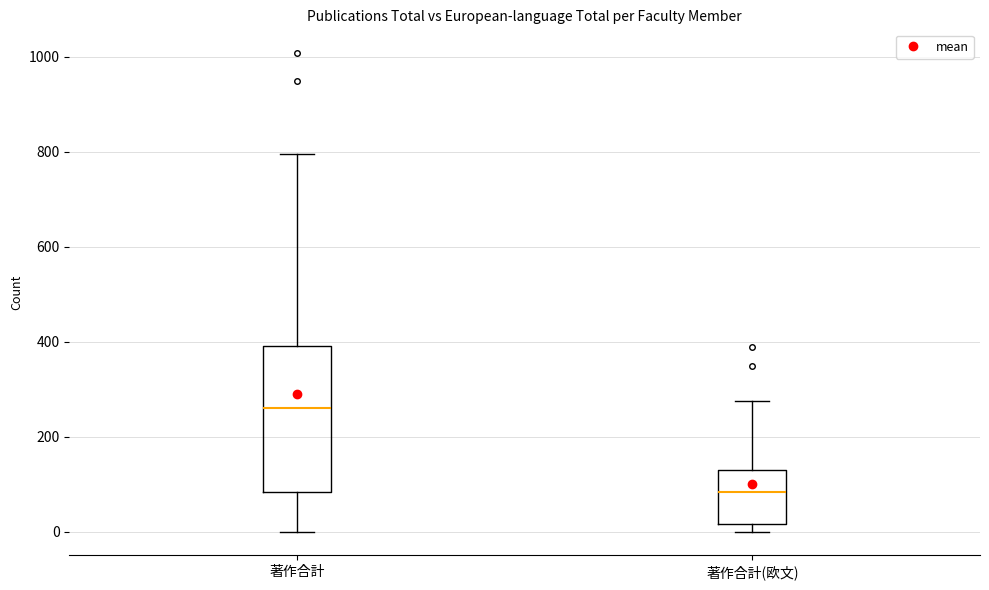

Which box is the tallest, from its lower edge to its upper edge?

著作合計